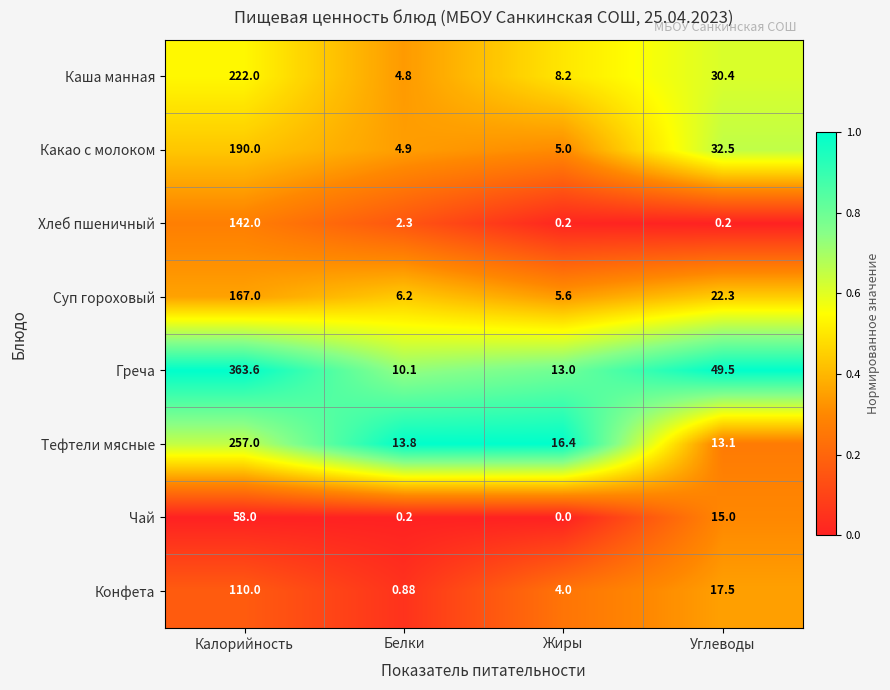

At Углеводы, list the series in order from smallest to largest.

Хлеб пшеничный, Тефтели мясные, Чай, Конфета, Суп гороховый, Каша манная, Какао с молоком, Греча